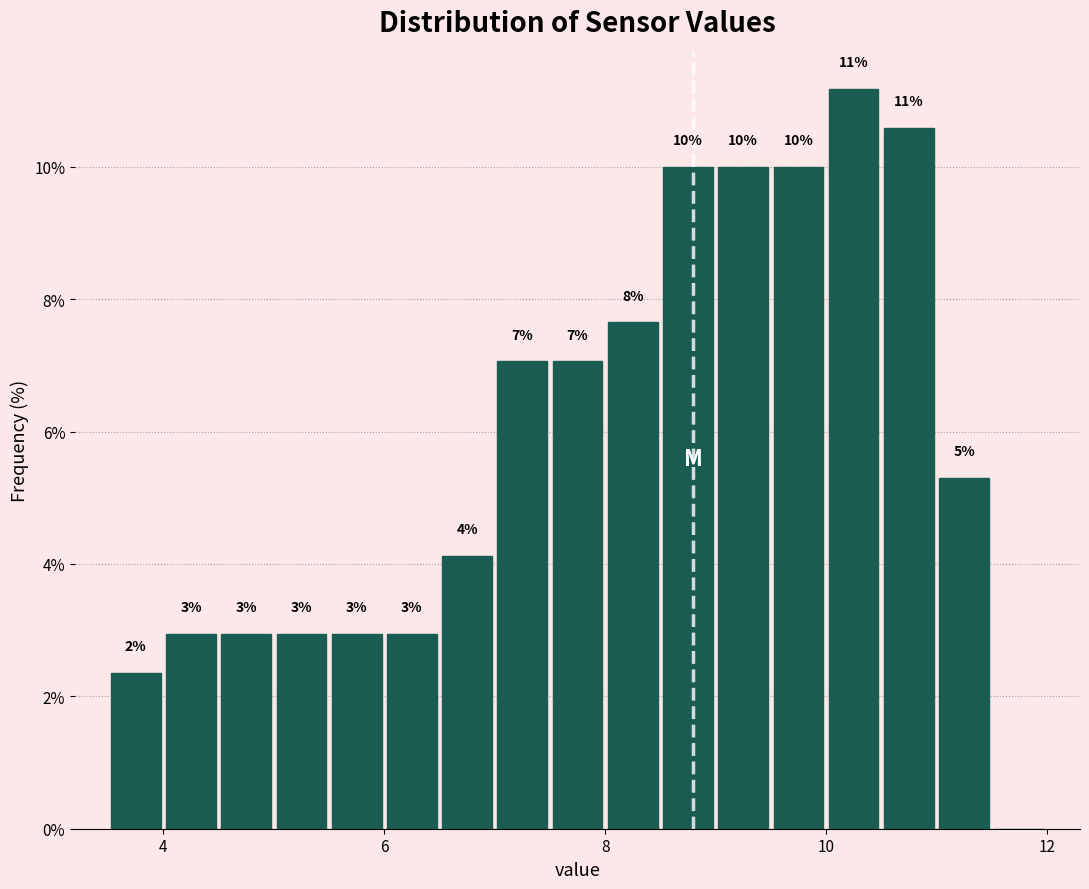

Read against the x-axis, roughly where is the centre of the tallest bar?

10.2